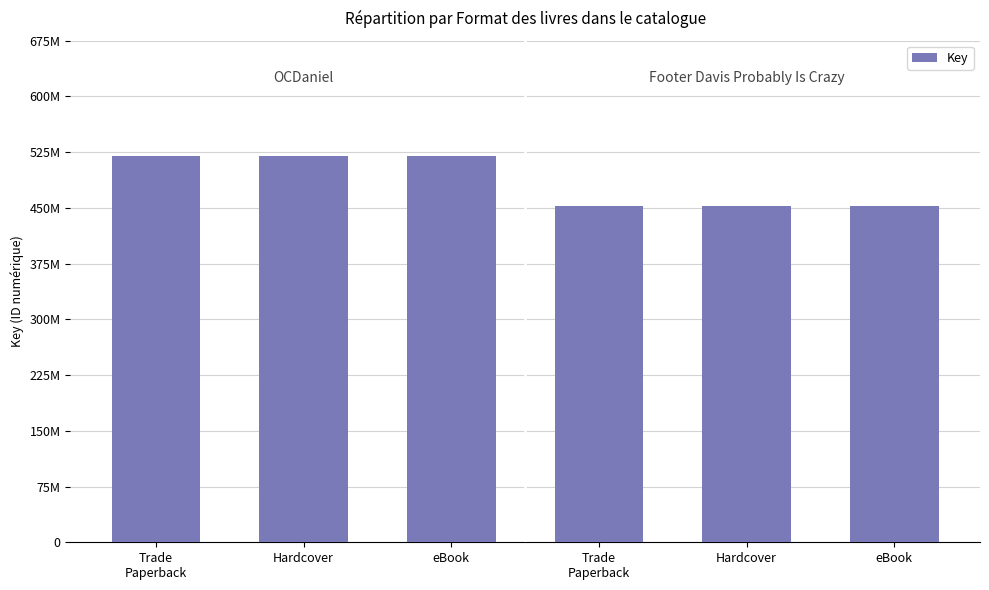

Are the bars horizontal?

No